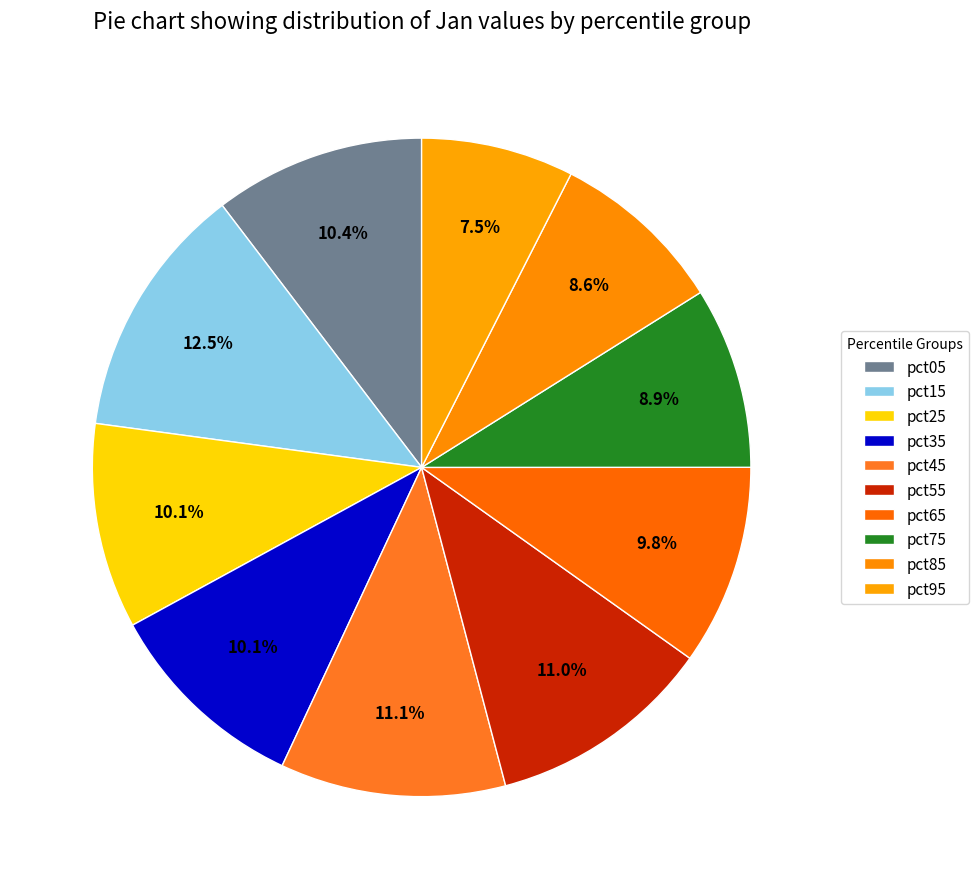

To the nearest percent, what percentage of the pie is pct65?

10%